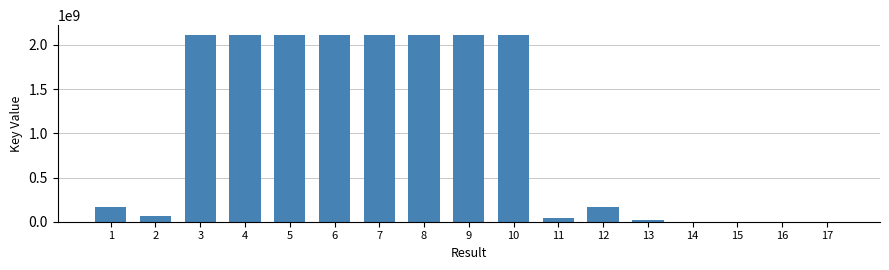

The value at 3 is 2117903370. True or false?

True